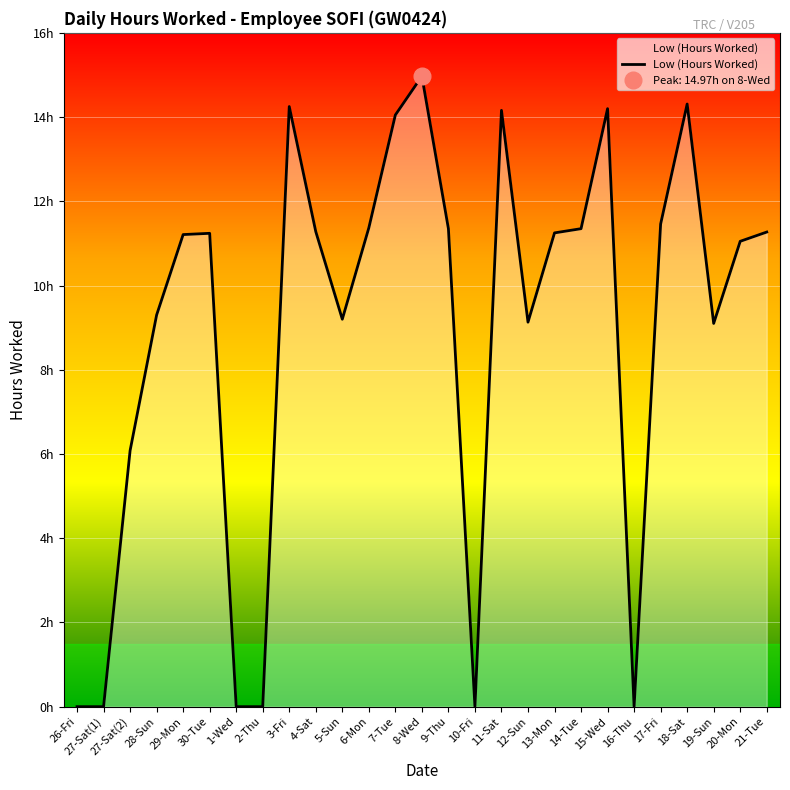

How many positive values are there?

21